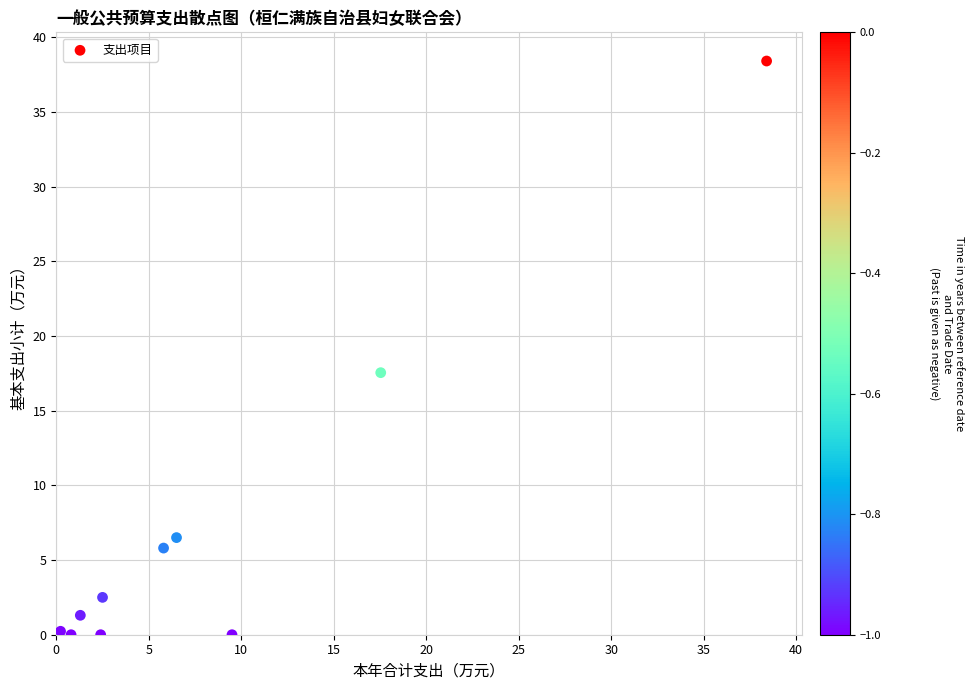

What is the average Y value?

7.2